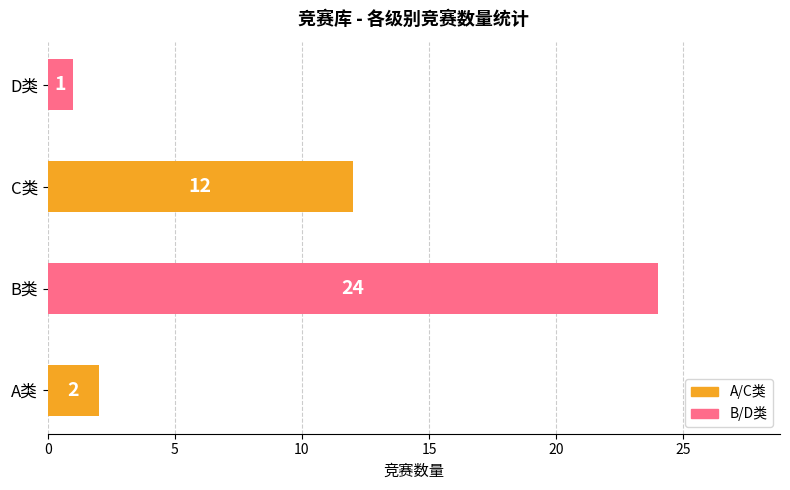

List the labels in order of value, largest first.

B类, C类, A类, D类